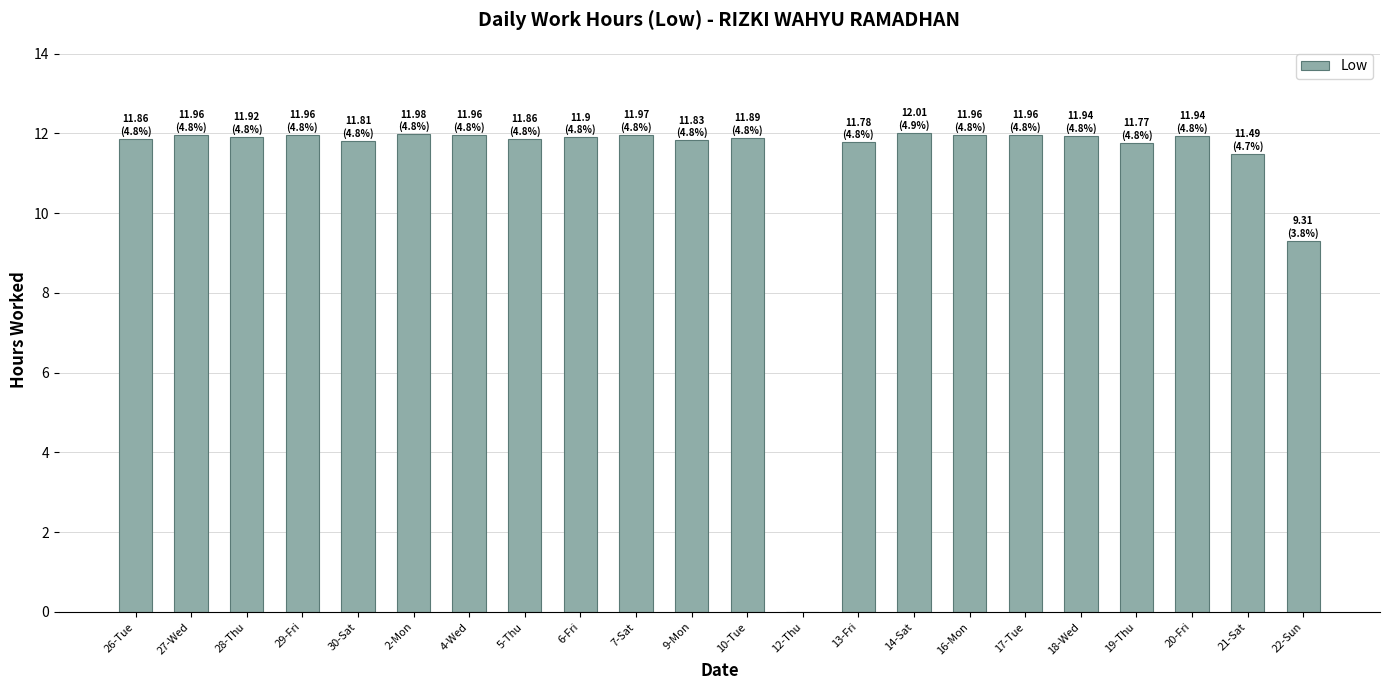

Are the bars grouped side by side (vs. stacked)?

No